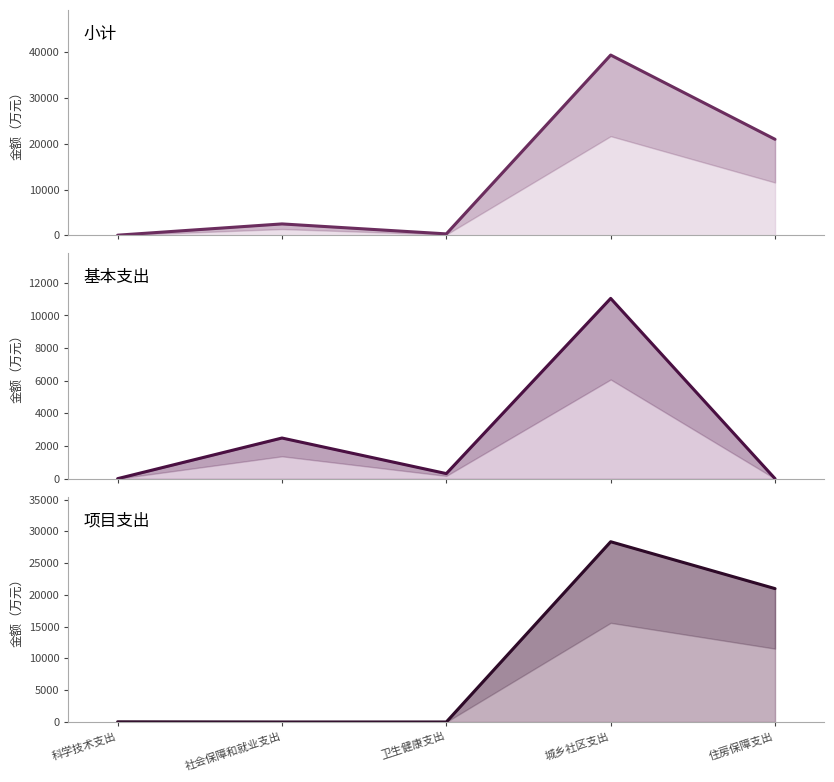

Does the chart display data point markers on the line(s)?

No